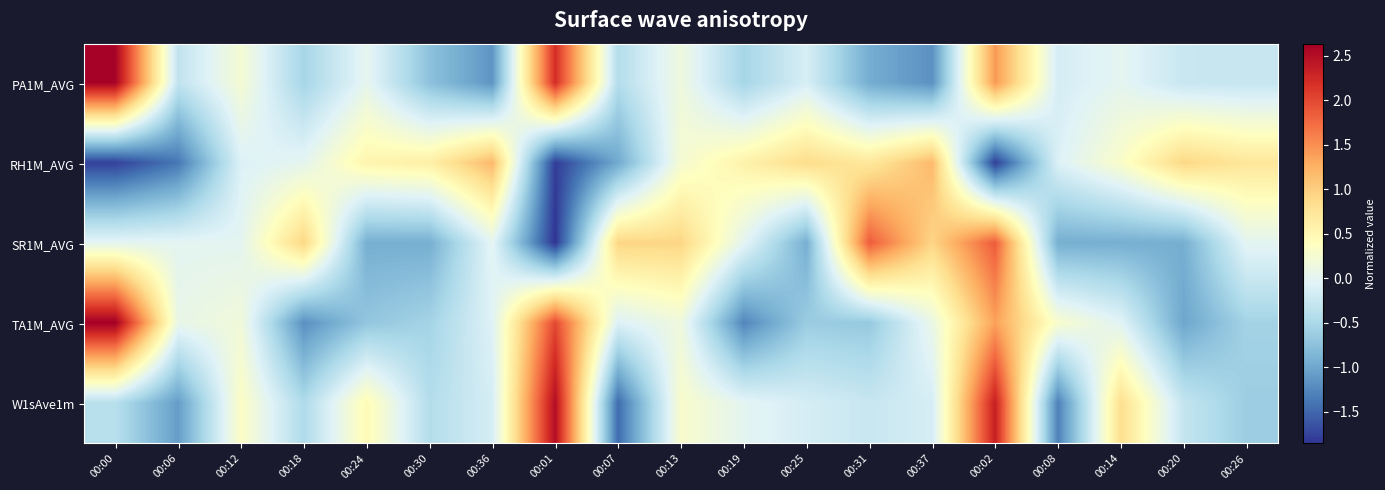

How many data points does each series have?

19